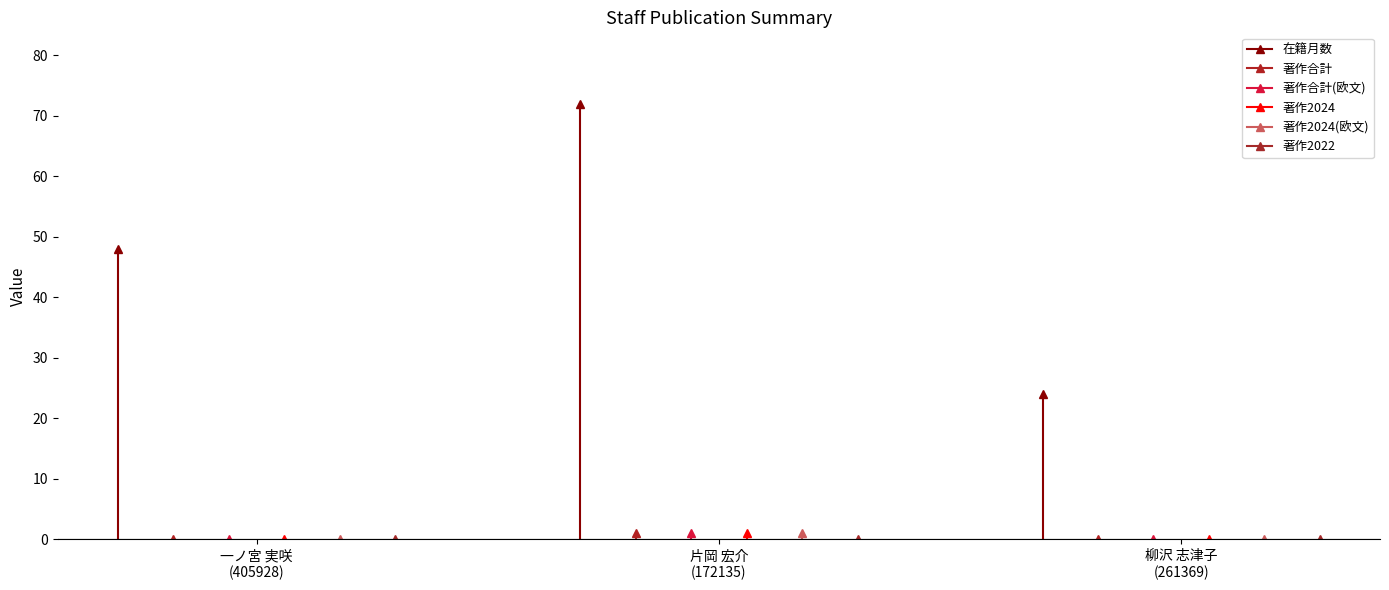

What is the spread (max minus min) of values at 片岡 宏介
(172135)?

72